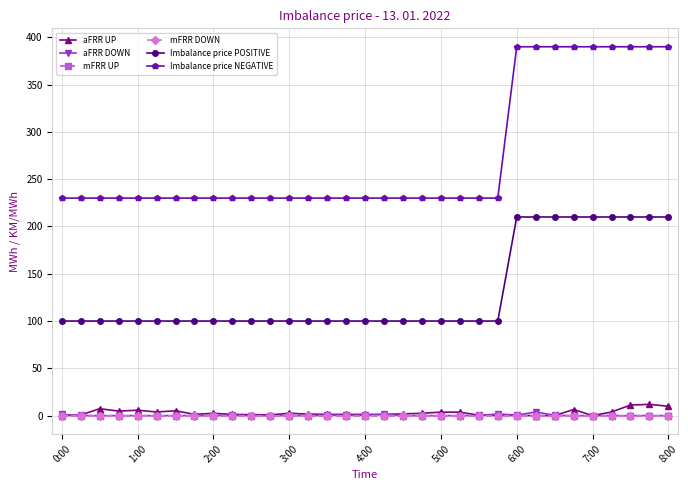

Which category has the lowest value in the Imbalance price POSITIVE series?

0:00